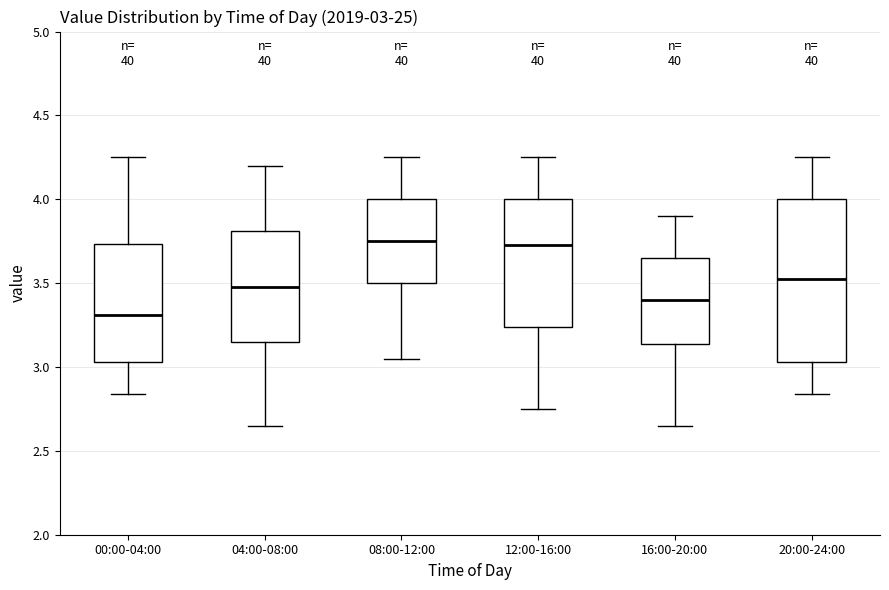

Comparing the boxes themselves (not the whiskers), which one is the tallest?

20:00-24:00